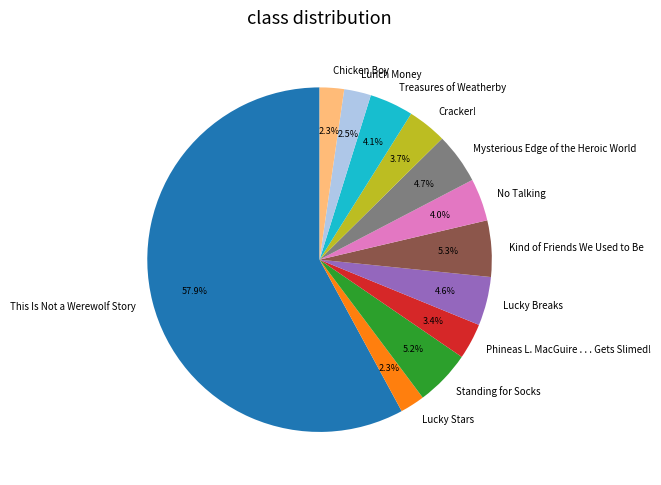

The No Talking slice represents 4% of the pie. True or false?

True